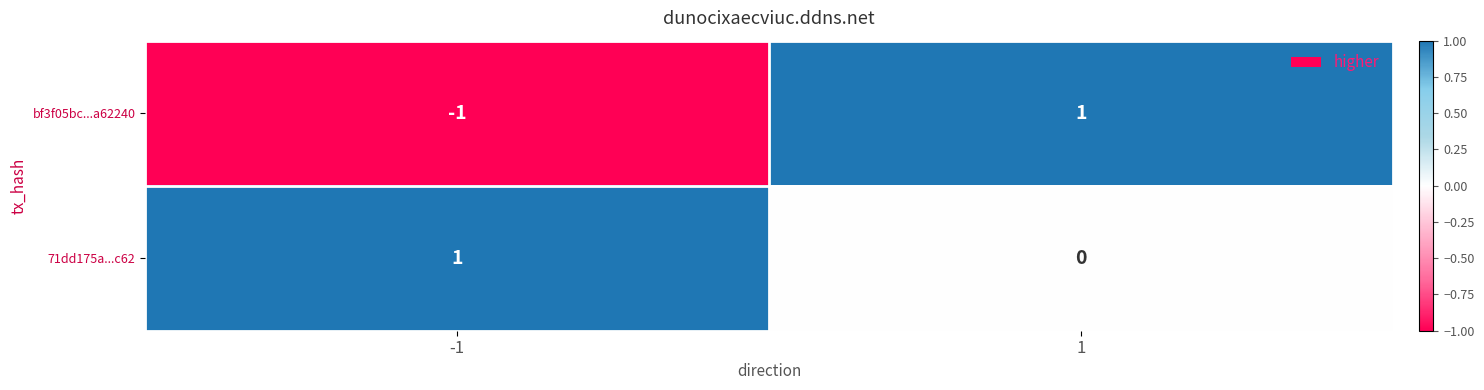

Is the value of bf3f05bc...a62240 at 1 greater than the value of 71dd175a...c62 at 1?

Yes